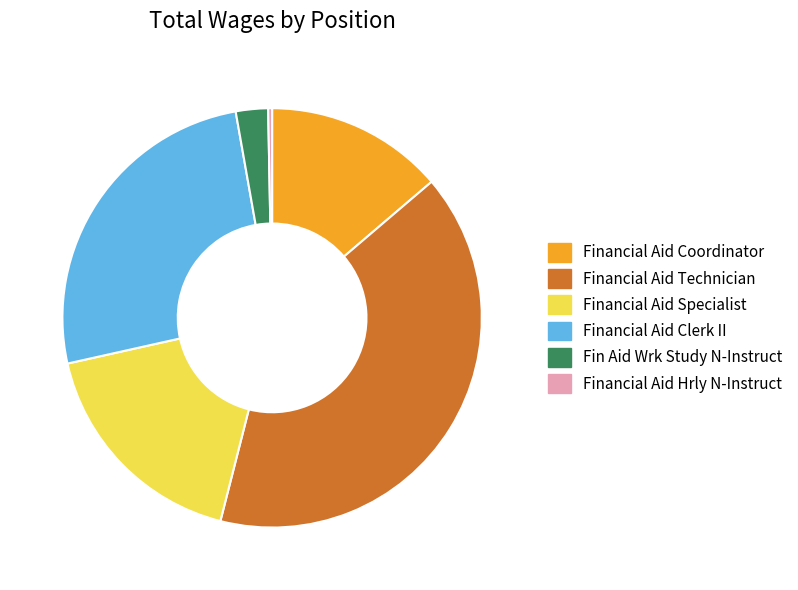

Is it true that Financial Aid Coordinator is 14% of the pie?

True